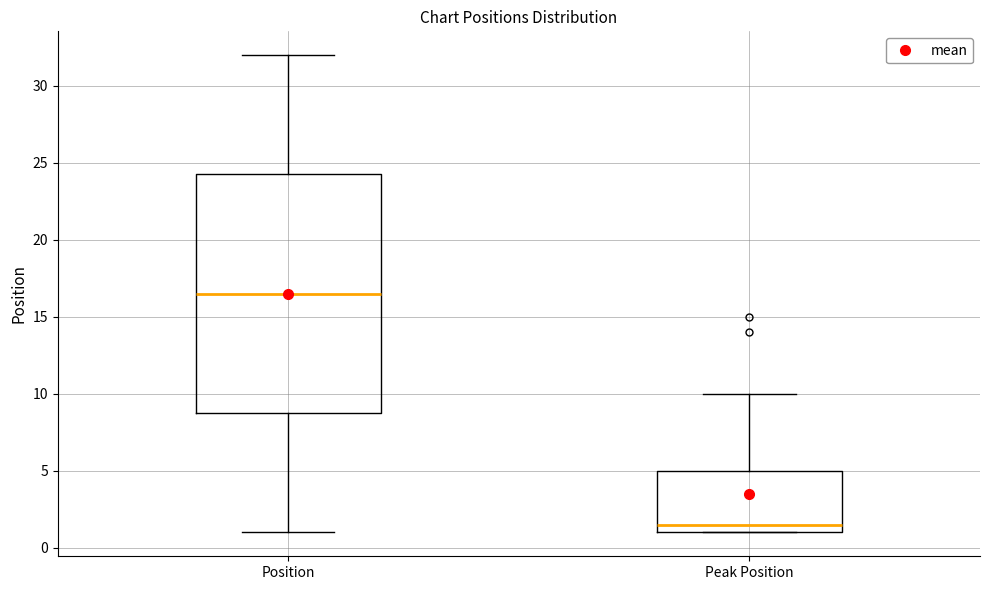

Where does the upper whisker of the box for Peak Position end on the y-axis? The values are not printed on the chart, so give them approximately, as read against the axis.

10.0